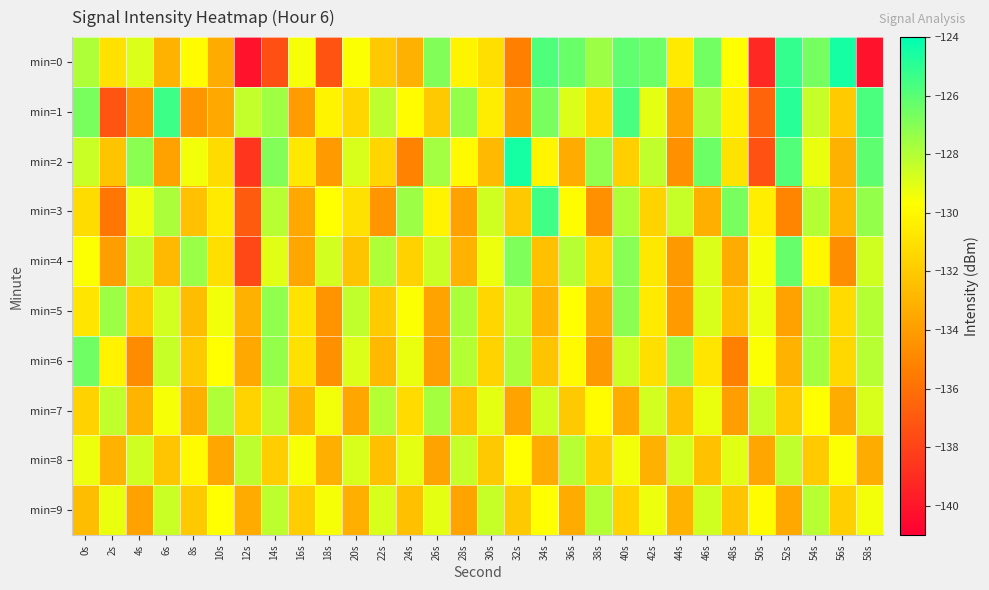

What is the spread (max minus min) of values at 8s?

6.9